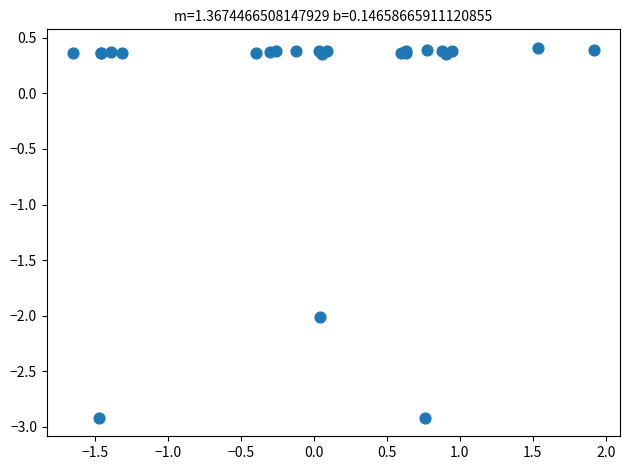

What Y value in the scatter plot is closest to -1?

-2.0